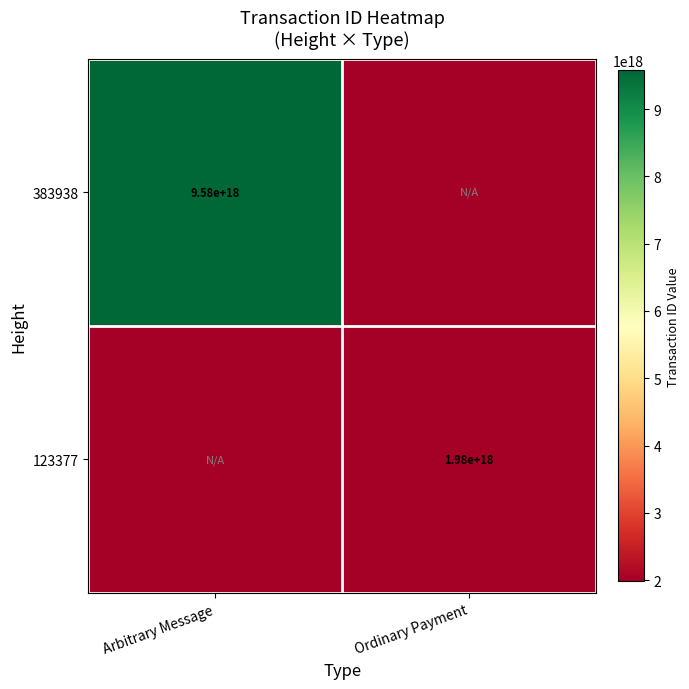

What is the total value across all series at Ordinary Payment?

1982893669644816128